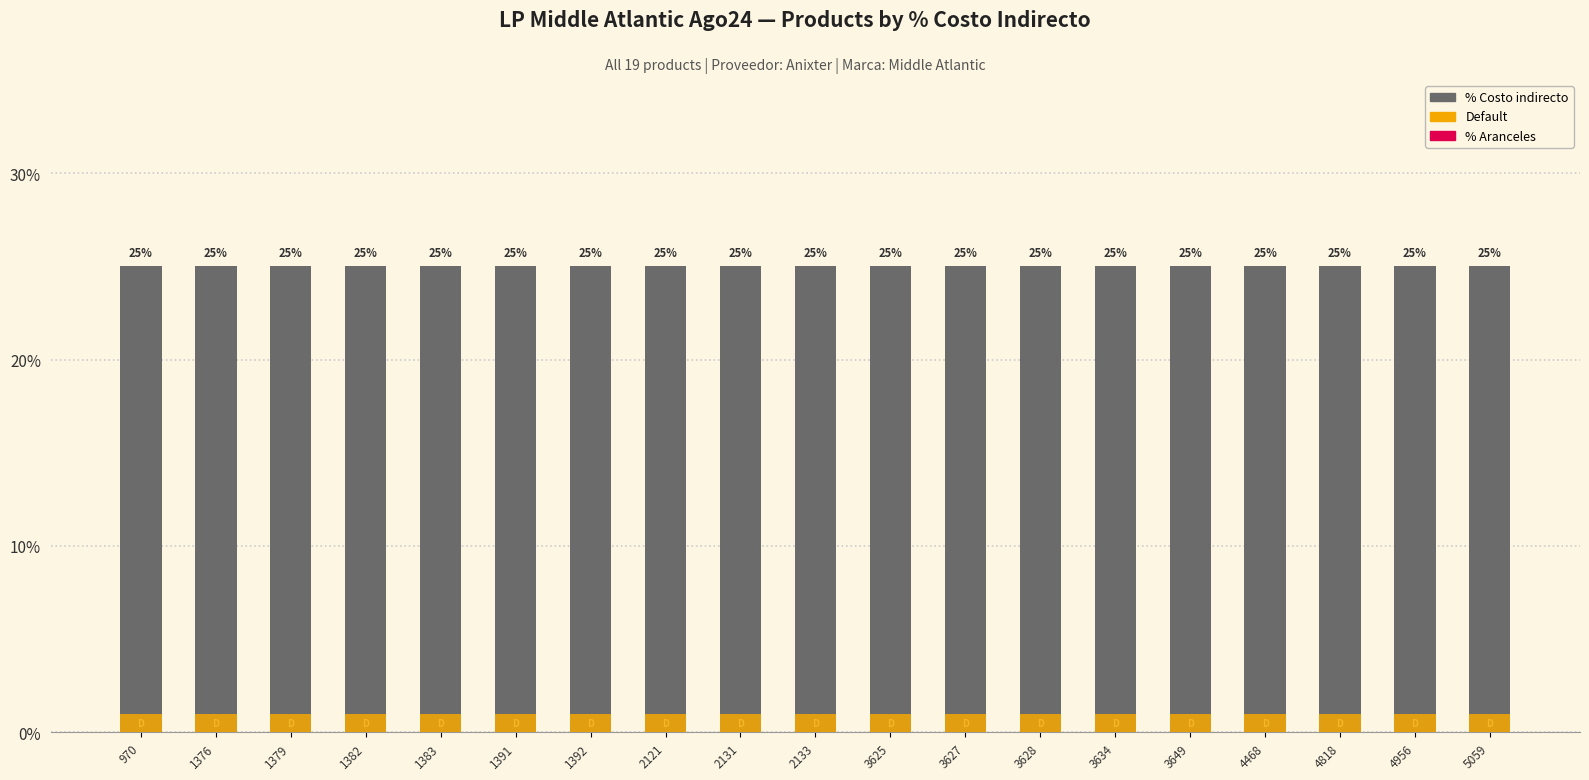

At which category does the chart reach its peak across all series?

970